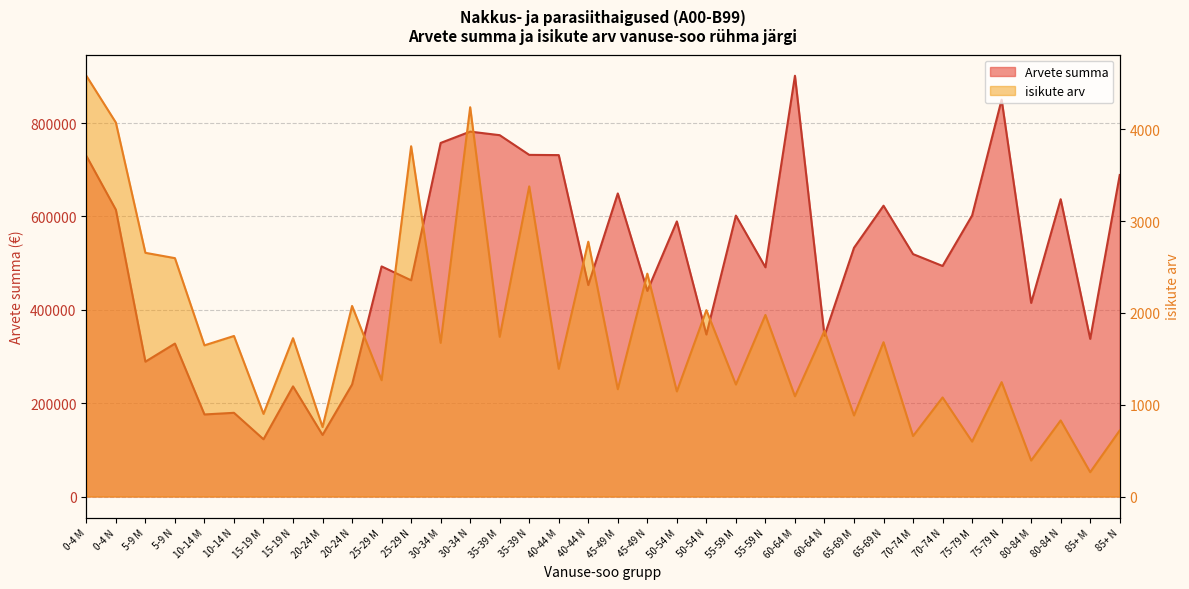

What is the label of the 34th point from the right?

5-9 M